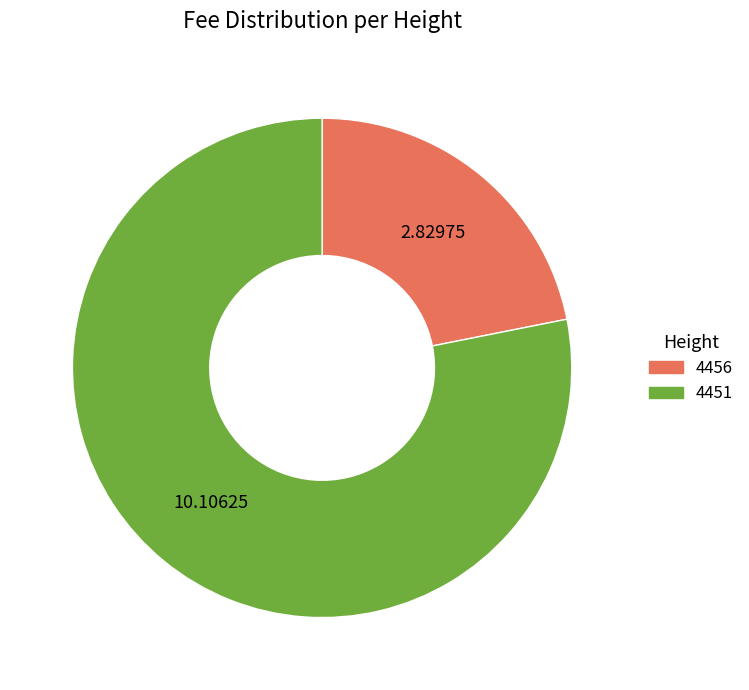

Which category has the biggest portion of the pie?

4451